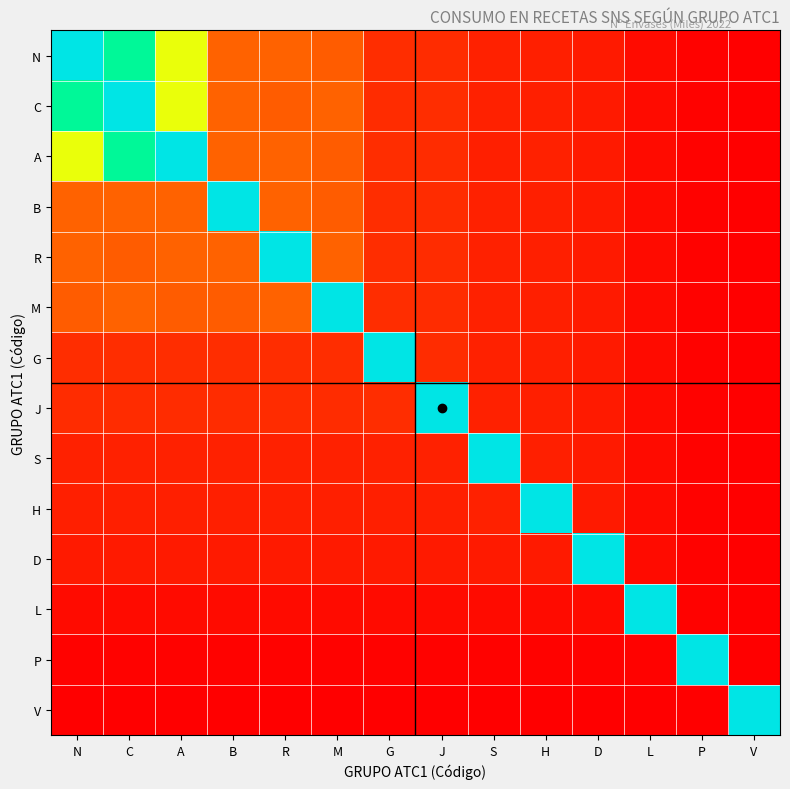

What is the difference between the highest and lowest values at S?

26510.3